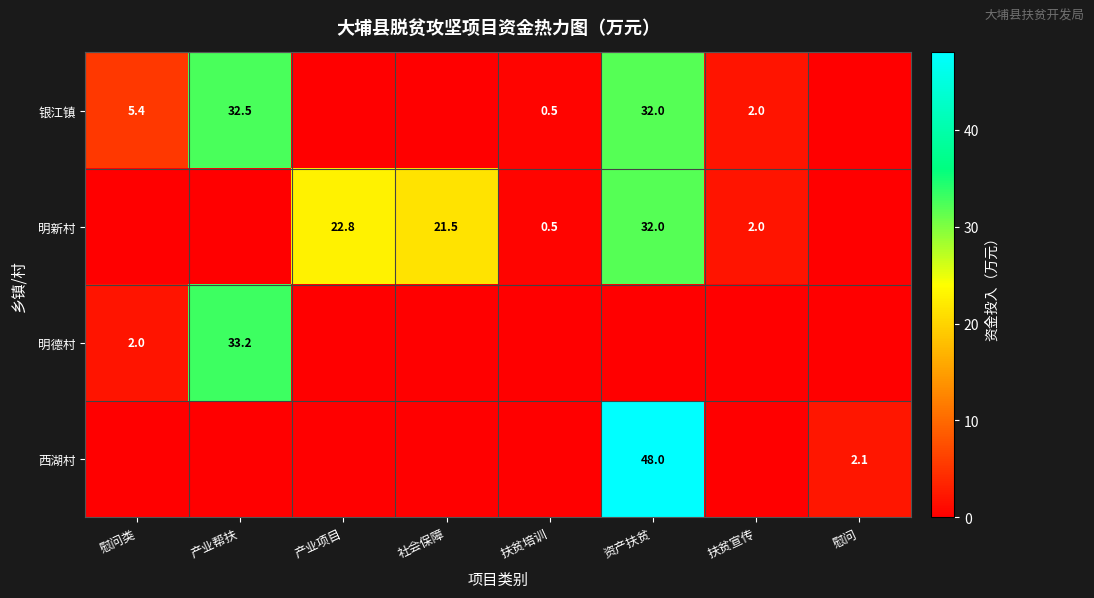

Is it true that 银江镇 equals 5.4 at 慰问类?

True